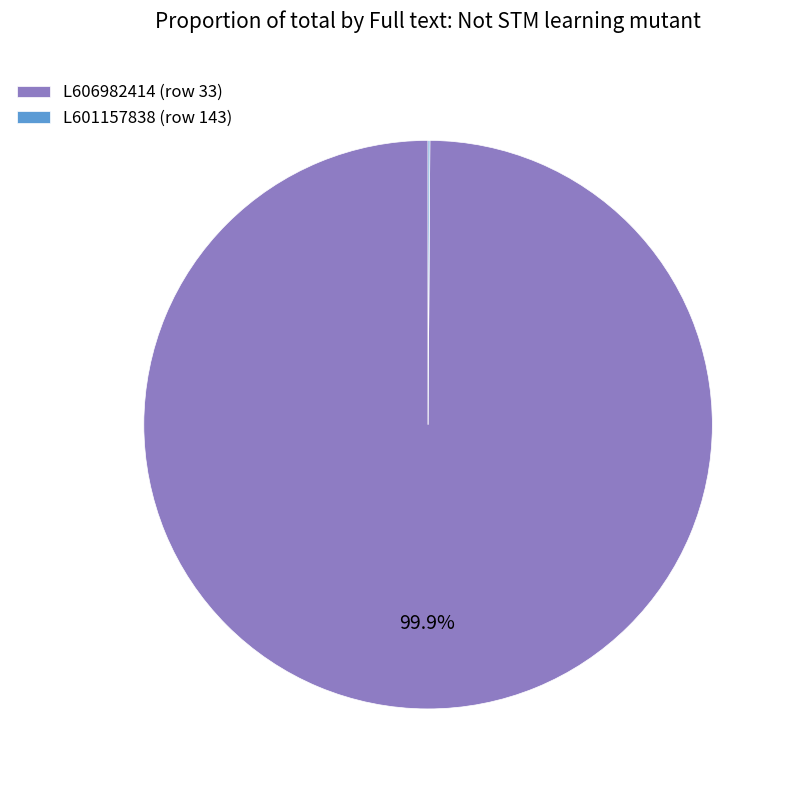

Which category has the biggest portion of the pie?

L606982414 (row 33)